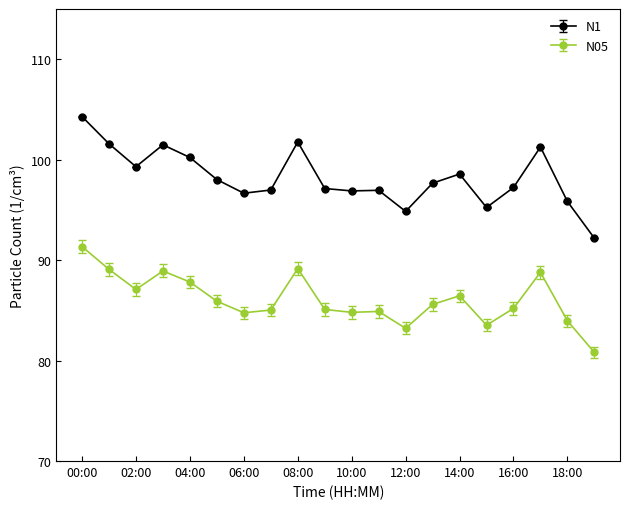

What is the maximum value for N1?

104.3